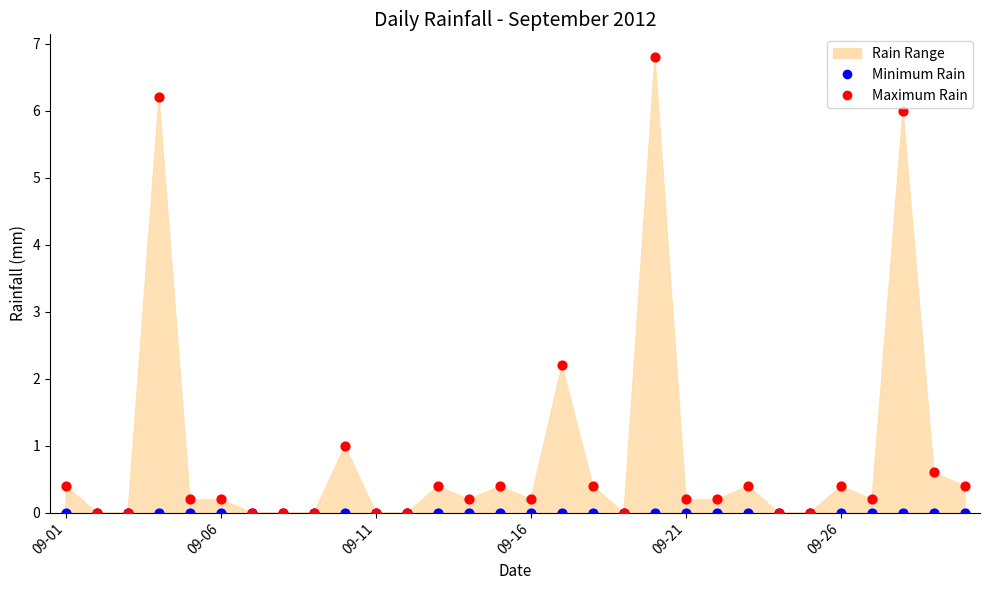

Which series contains the highest Y value?

Maximum Rain